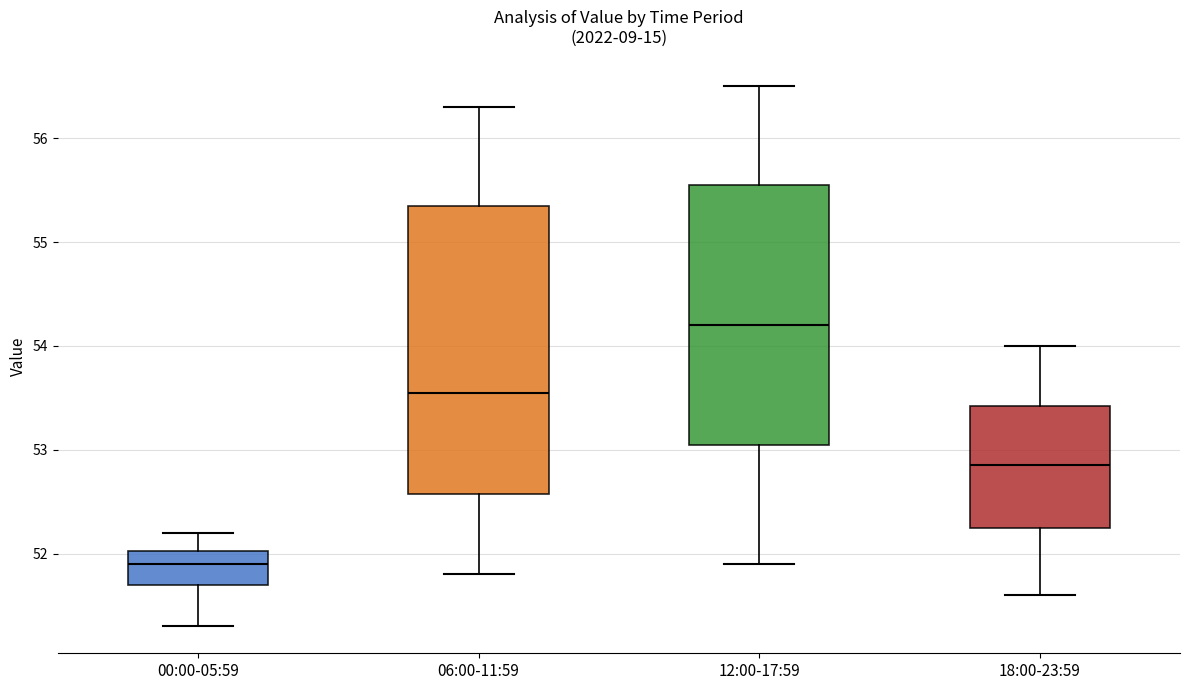

Reading left to right, transcribe this box plot: for each box, give where its median line is, the range the box spans, and where its two whiskers end, as read against the y-axis. The values are not printed on the chart, so give them approximately, as read against the axis.

00:00-05:59: median 51.9, box 51.7 to 52.0, whiskers 51.3 to 52.2
06:00-11:59: median 53.6, box 52.6 to 55.4, whiskers 51.8 to 56.3
12:00-17:59: median 54.2, box 53.1 to 55.6, whiskers 51.9 to 56.5
18:00-23:59: median 52.9, box 52.3 to 53.4, whiskers 51.6 to 54.0